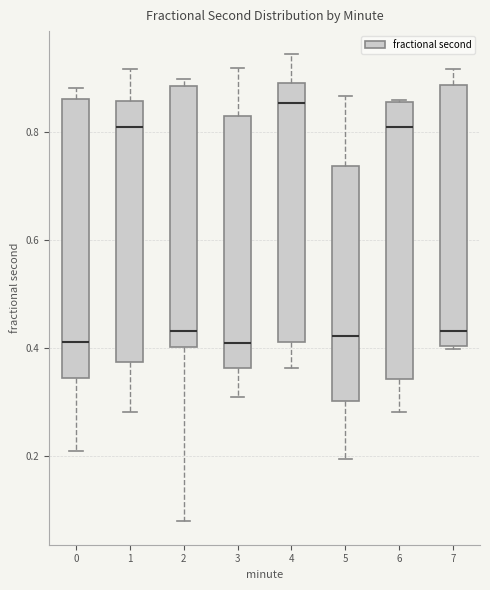

Reading left to right, transcribe this box plot: for each box, give where its median line is, the range the box spans, and where its two whiskers end, as read against the y-axis. The values are not printed on the chart, so give them approximately, as read against the axis.

0: median 0.42, box 0.34 to 0.86, whiskers 0.20 to 0.88
1: median 0.80, box 0.38 to 0.86, whiskers 0.28 to 0.92
2: median 0.44, box 0.40 to 0.88, whiskers 0.08 to 0.90
3: median 0.40, box 0.36 to 0.82, whiskers 0.30 to 0.92
4: median 0.86, box 0.42 to 0.88, whiskers 0.36 to 0.94
5: median 0.42, box 0.30 to 0.74, whiskers 0.20 to 0.86
6: median 0.80, box 0.34 to 0.86, whiskers 0.28 to 0.86
7: median 0.44, box 0.40 to 0.88, whiskers 0.40 (just below the box's lower edge) to 0.92